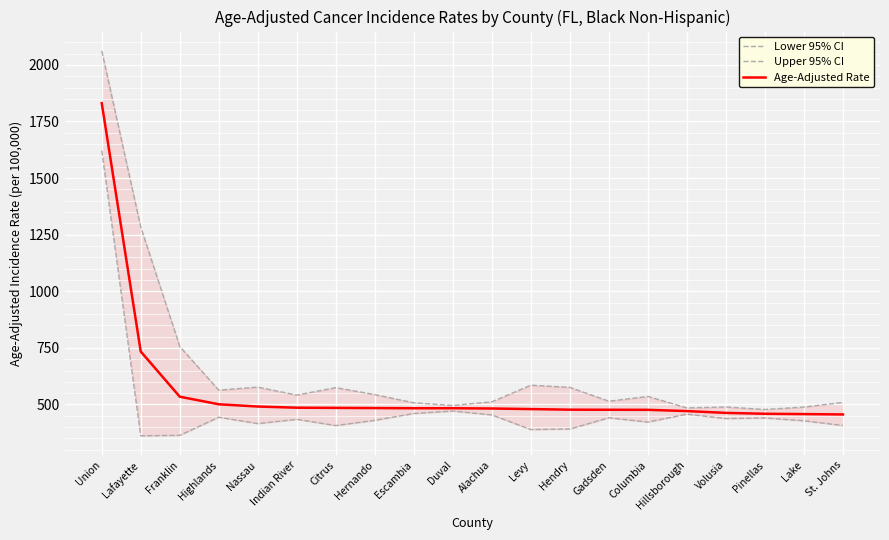

Reading left to right, what are all the values shown in this chart?

Lower 95% CI: Union=1621.6	Lafayette=361.6	Franklin=363.6	Highlands=443.7	Nassau=415.5	Indian River=434.3	Citrus=406.8	Hernando=429.9	Escambia=460.2	Duval=471.0	Alachua=453.8	Levy=389.2	Hendry=391.7	Gadsden=441.1	Columbia=422.2	Hillsborough=457.2	Volusia=437.7	Pinellas=440.5	Lake=427.9	St. Johns=407.1
Upper 95% CI: Union=2062.1	Lafayette=1283.8	Franklin=756.1	Highlands=563.3	Nassau=576.7	Indian River=541.4	Citrus=574.4	Hernando=543.6	Escambia=507.3	Duval=495.7	Alachua=511.8	Levy=585.1	Hendry=575.4	Gadsden=514.3	Columbia=535.4	Hillsborough=484.8	Volusia=488.9	Pinellas=477.8	Lake=488.6	St. Johns=508.9
Age-Adjusted Rate: Union=1830.9	Lafayette=733.7	Franklin=534.3	Highlands=500.8	Nassau=490.9	Indian River=485.7	Citrus=484.9	Hernando=484.1	Escambia=483.3	Duval=483.3	Alachua=482.2	Levy=479.6	Hendry=477.0	Gadsden=476.6	Columbia=476.3	Hillsborough=470.8	Volusia=462.8	Pinellas=458.9	Lake=457.5	St. Johns=455.9